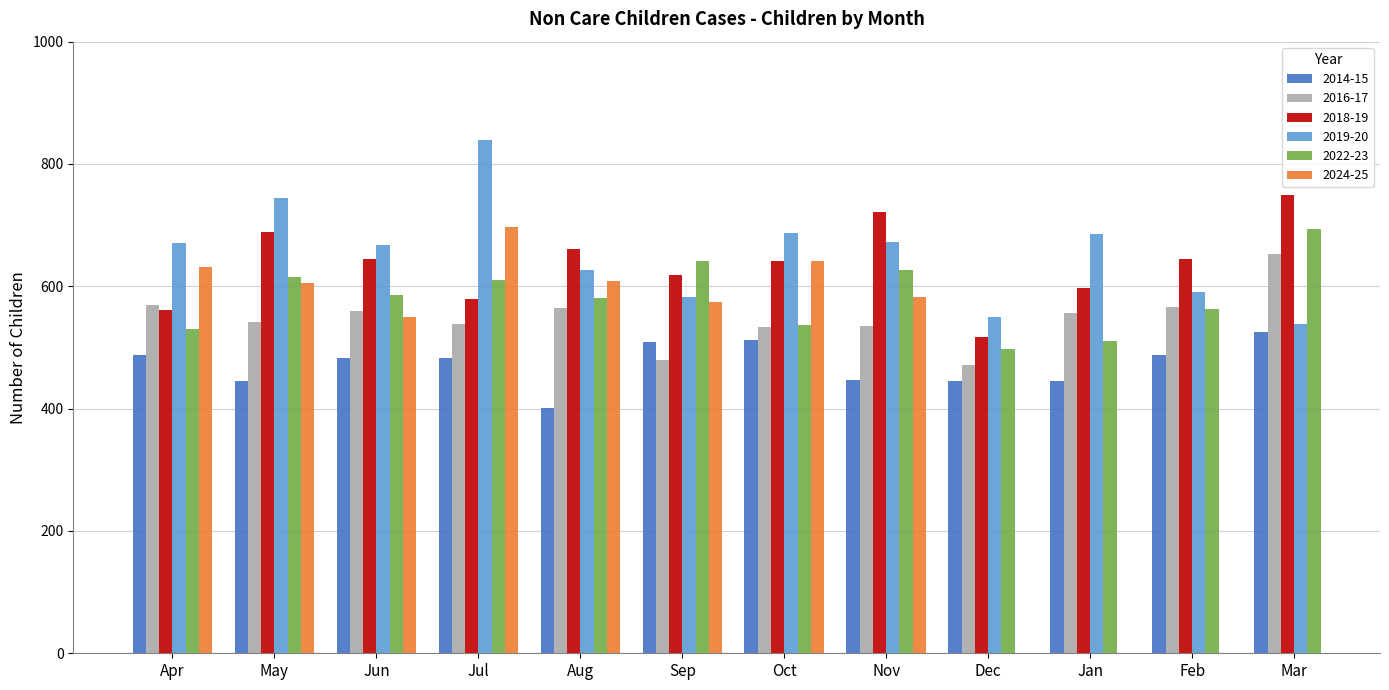

The 2014-15 series shows 294 at May. True or false?

False